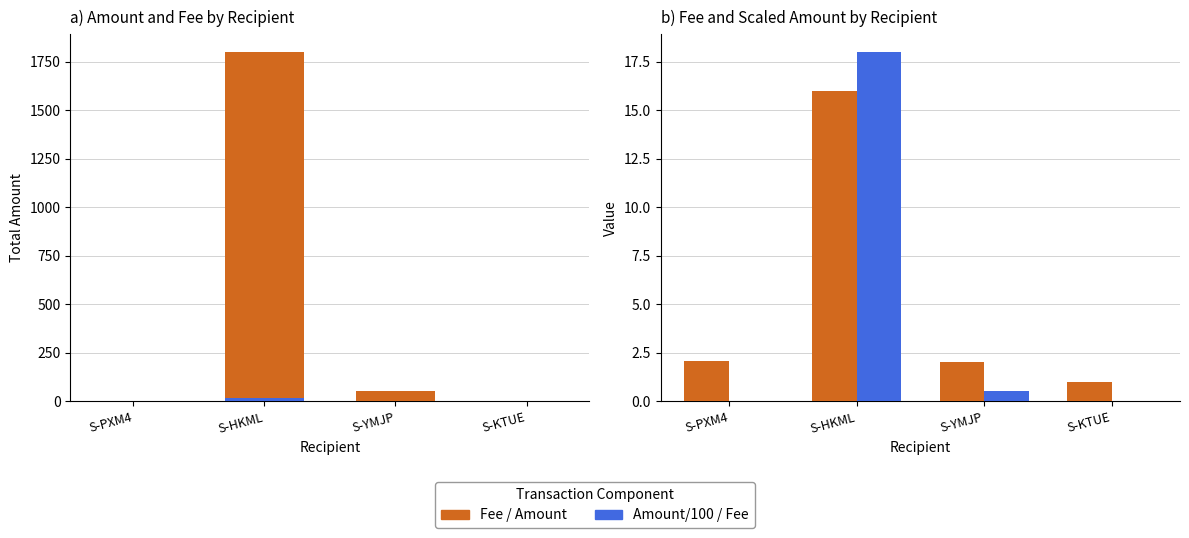

What is the difference between the second highest and minimum values in the Fee series?

1.1